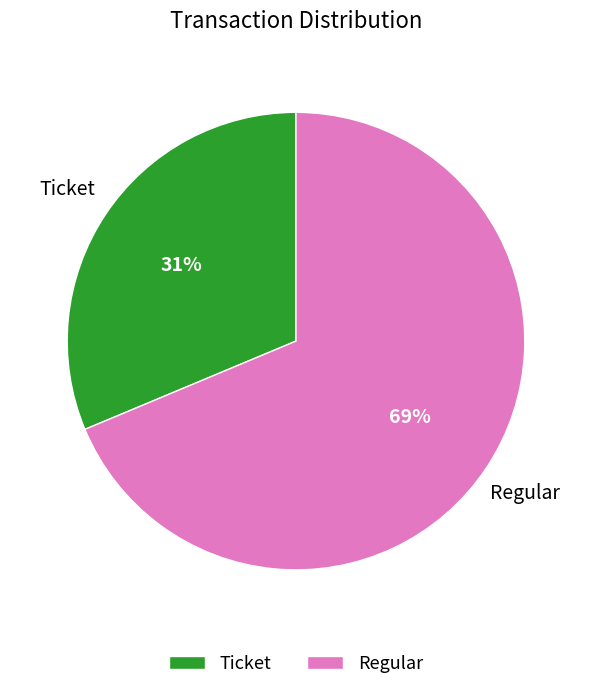

The Regular slice represents 69% of the pie. True or false?

True